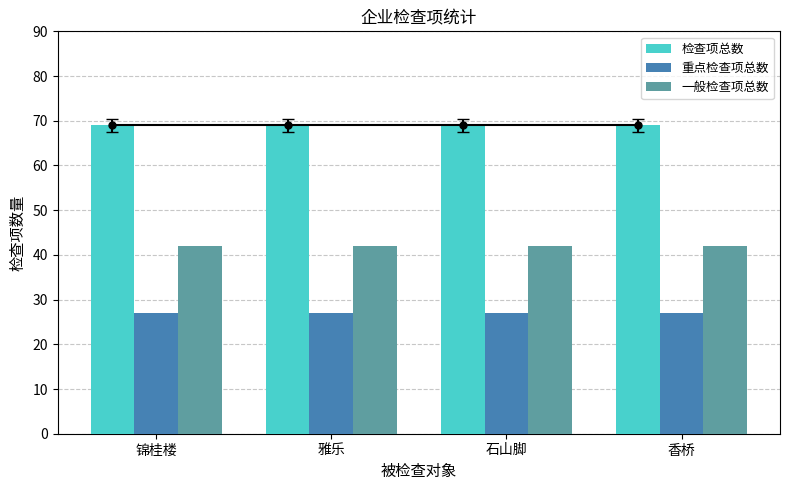

What is the sum of all 重点检查项总数 values?

108